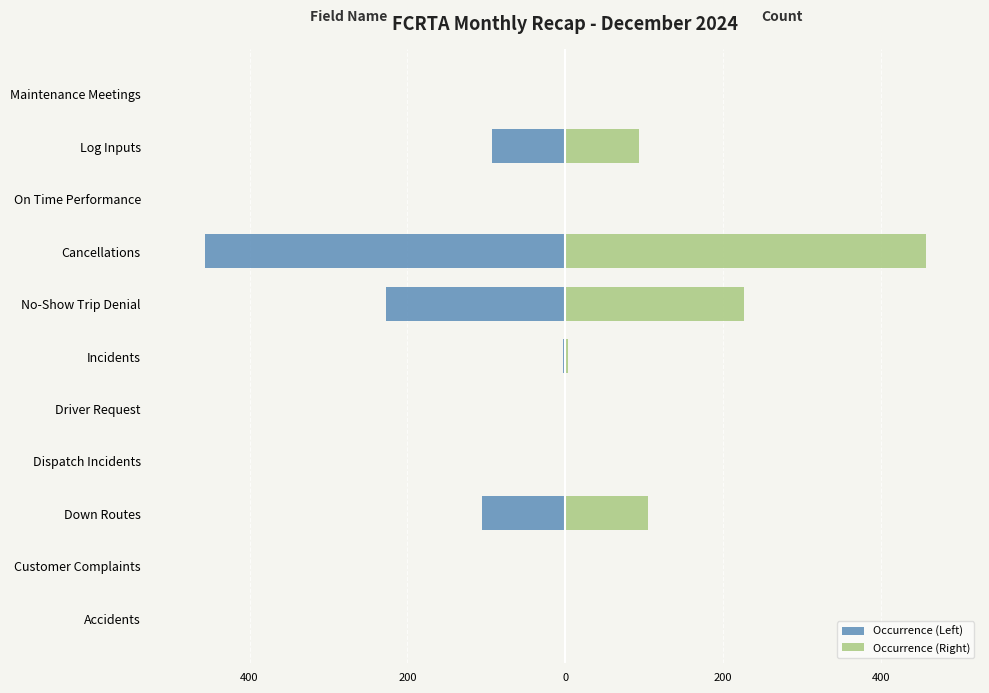

Does the chart contain any negative values?

Yes